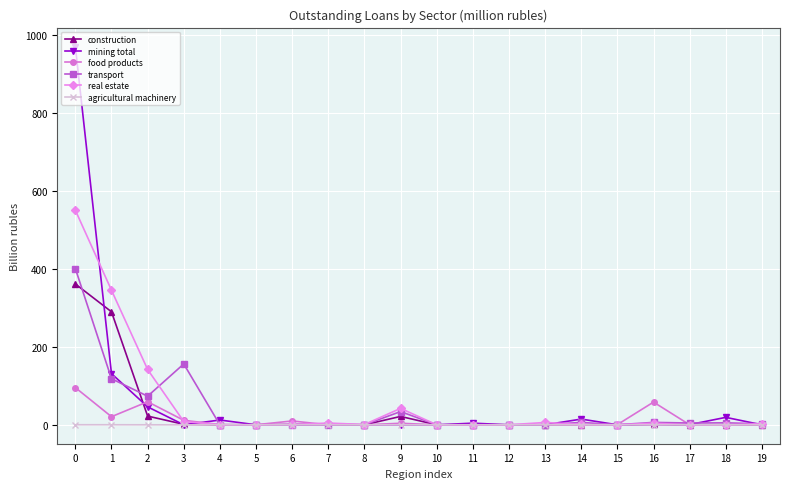

What is the difference between the highest and lowest values at 17?

4.6